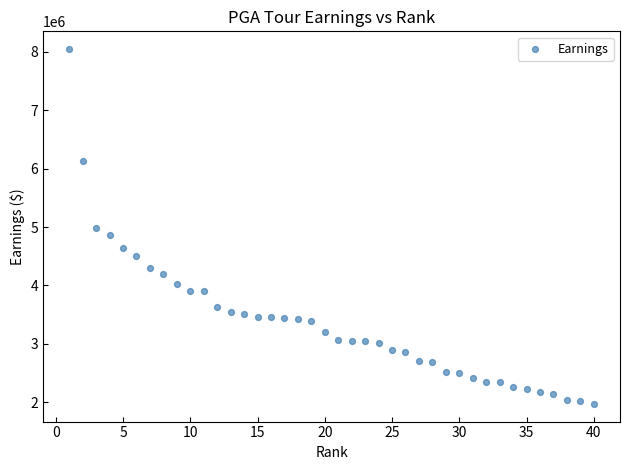

What is the range of Y values (max minus min)?

6075786.1